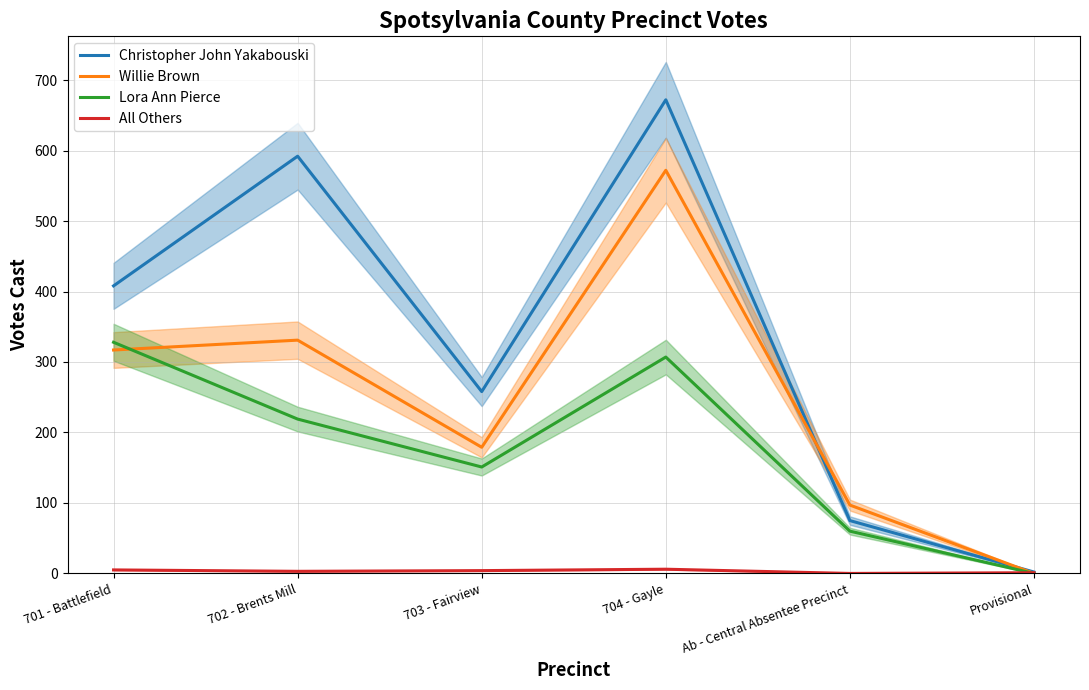

True or false: Willie Brown has a value of 0 at Provisional.

True